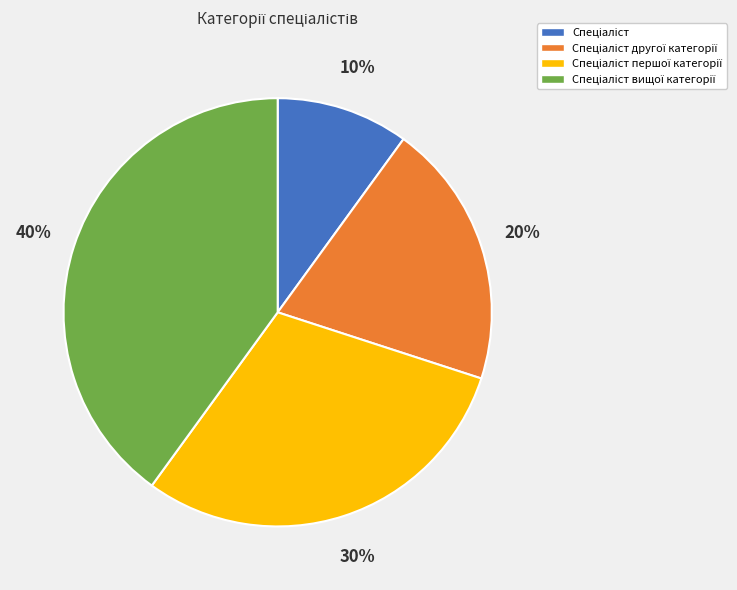

Is there a majority slice in this chart?

No